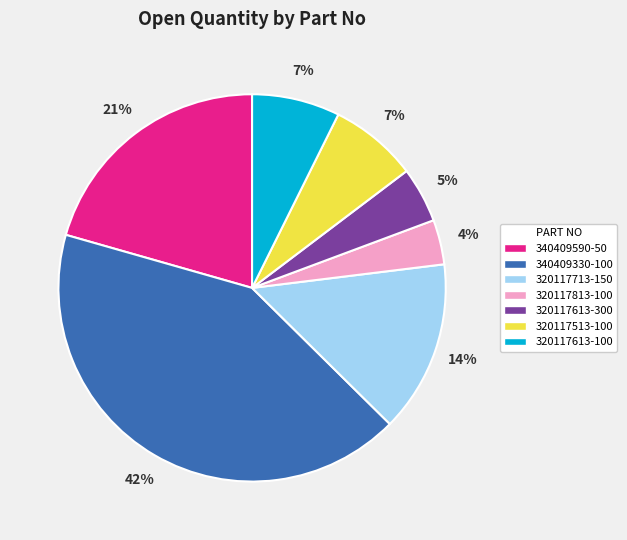

How many segments does this pie chart have?

7